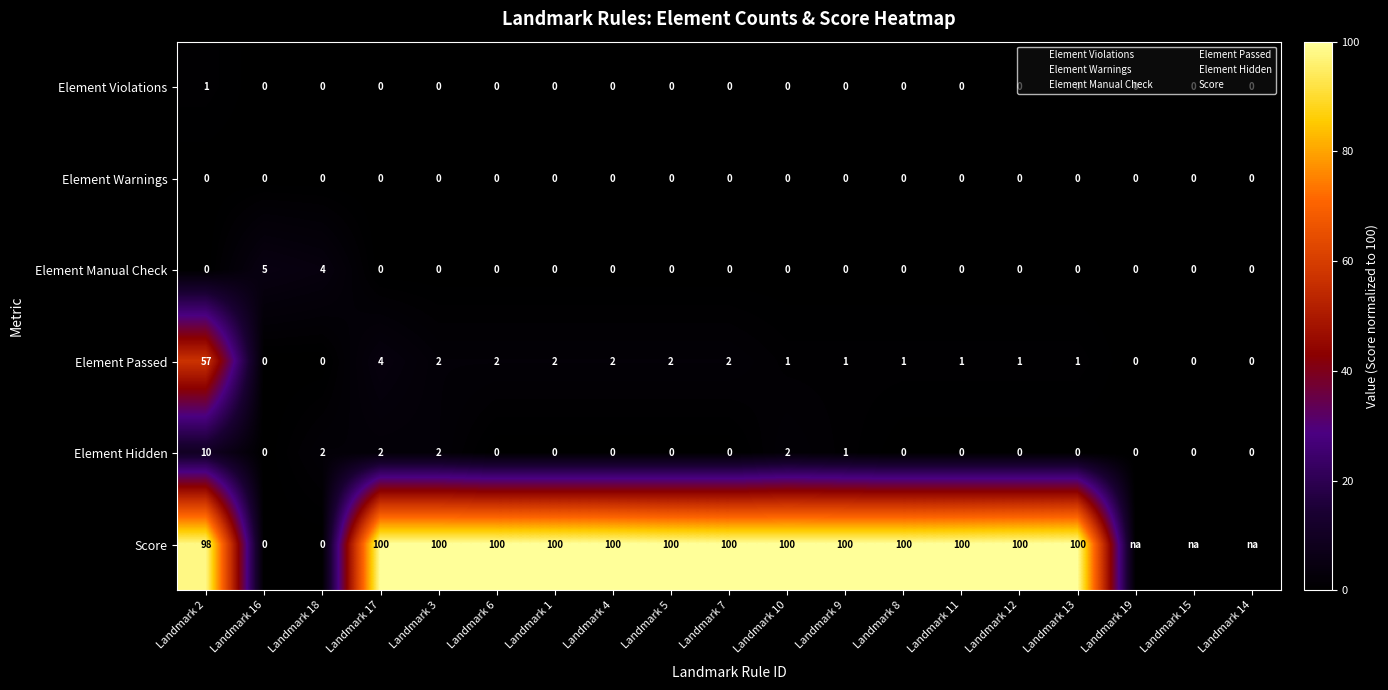

True or false: Element Manual Check has a value of -3 at Landmark 15.

False